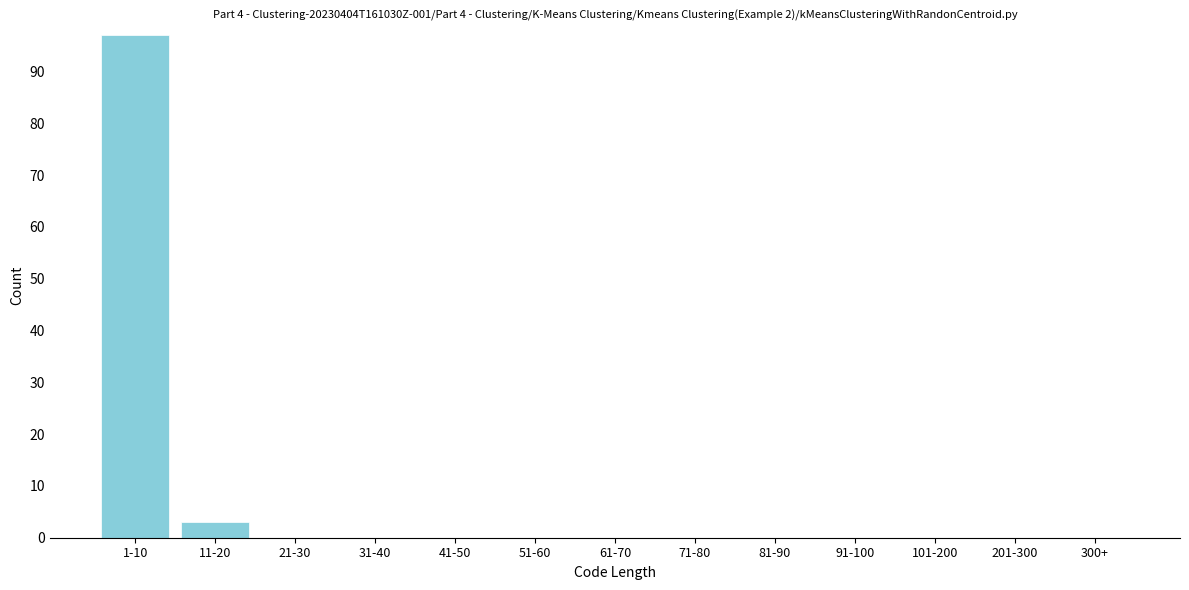

Reading left to right, transcribe all the data shown in this chart.

1-10=97	11-20=3	21-30=0	31-40=0	41-50=0	51-60=0	61-70=0	71-80=0	81-90=0	91-100=0	101-200=0	201-300=0	300+=0